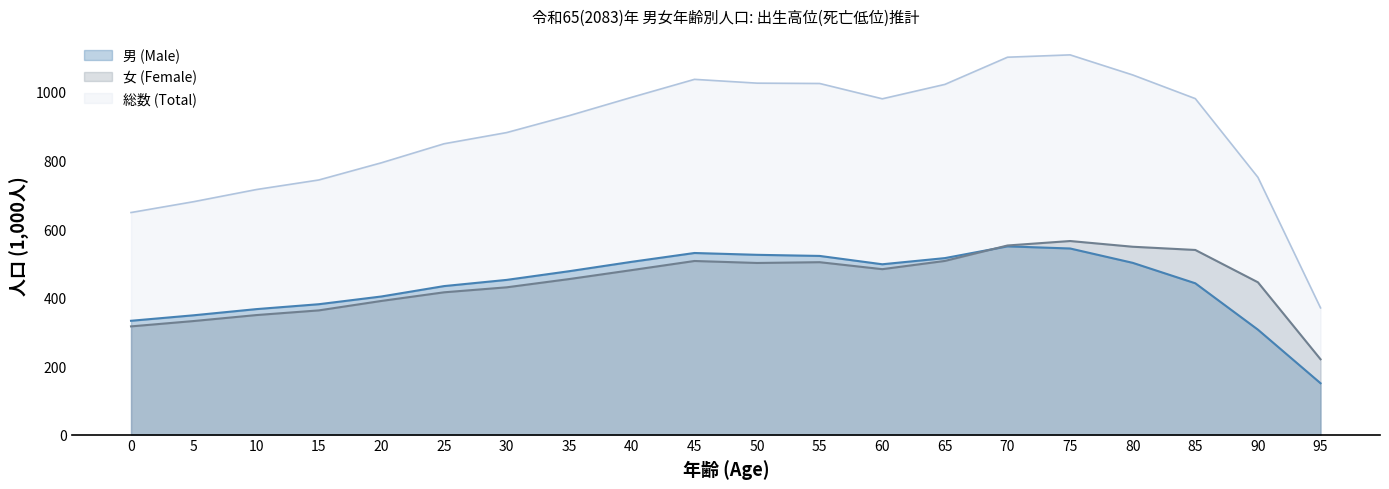

At how many categories does at least one series exceed 275?

20